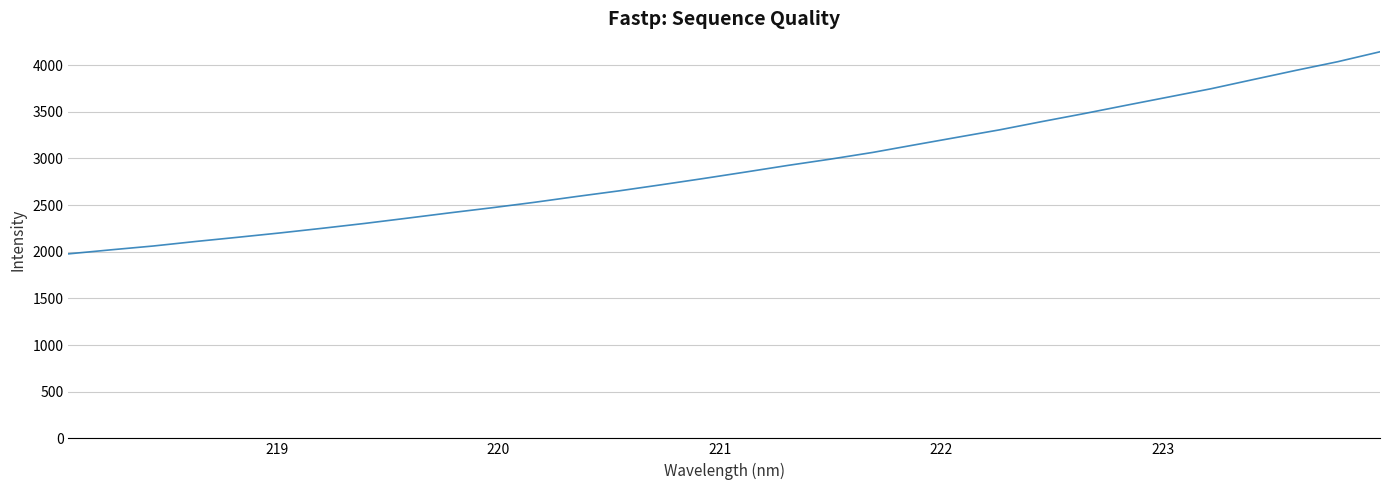

What is the minimum value shown in the chart?

1977.5